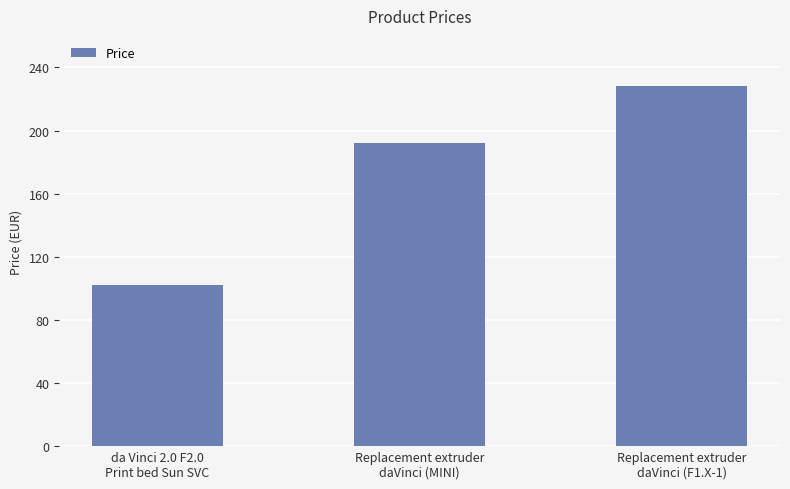

What is the difference between the second highest and minimum values?

90